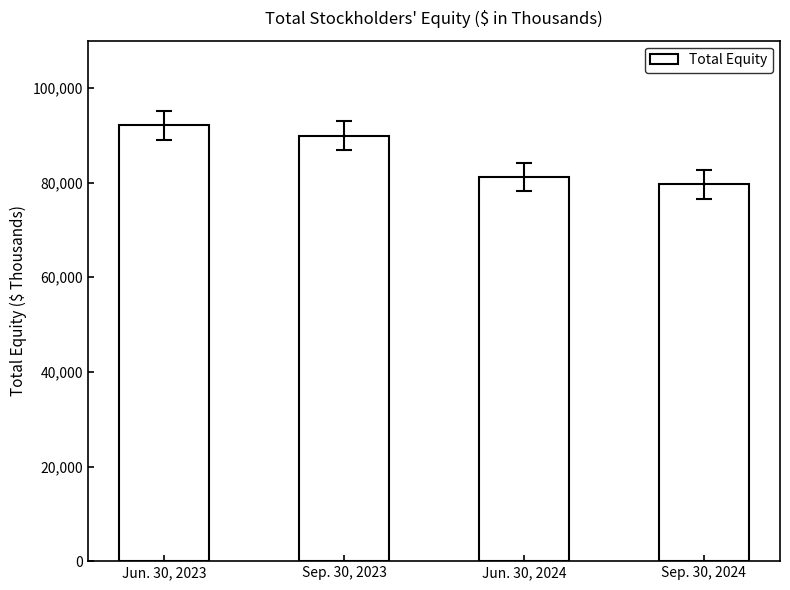

What is the maximum value shown in the chart?

92094